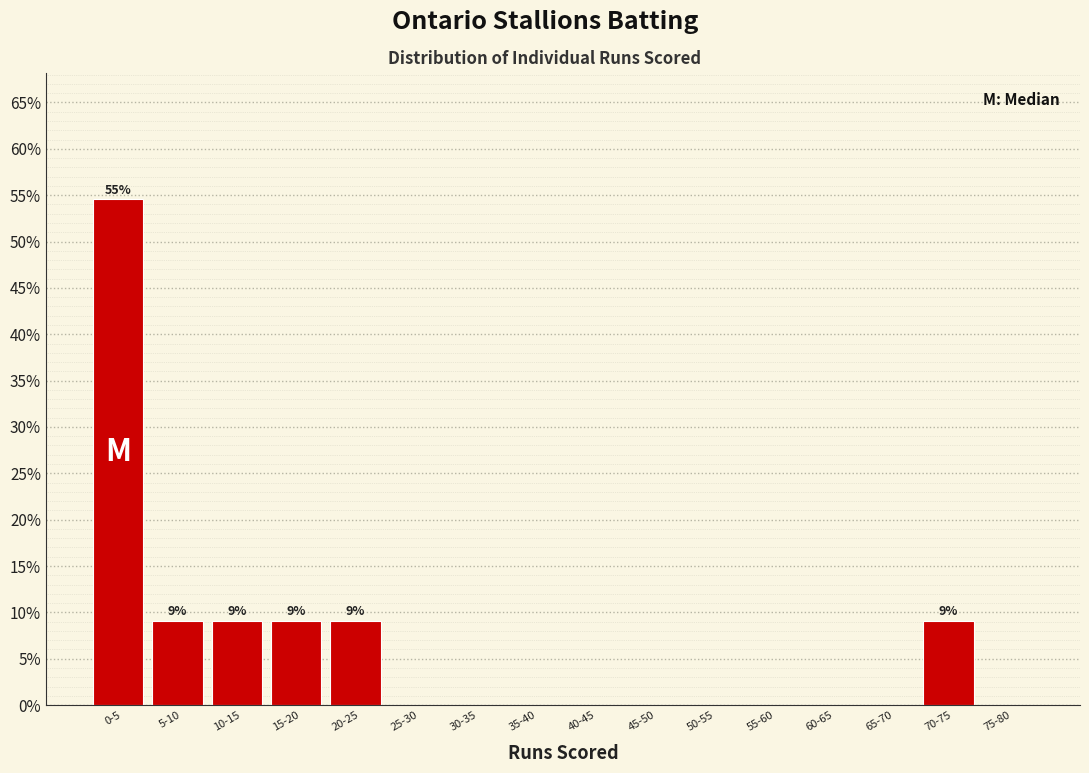

Reading right to left, extract all data points from this chart.

75-80=0.0	70-75=9.1	65-70=0.0	60-65=0.0	55-60=0.0	50-55=0.0	45-50=0.0	40-45=0.0	35-40=0.0	30-35=0.0	25-30=0.0	20-25=9.1	15-20=9.1	10-15=9.1	5-10=9.1	0-5=54.5